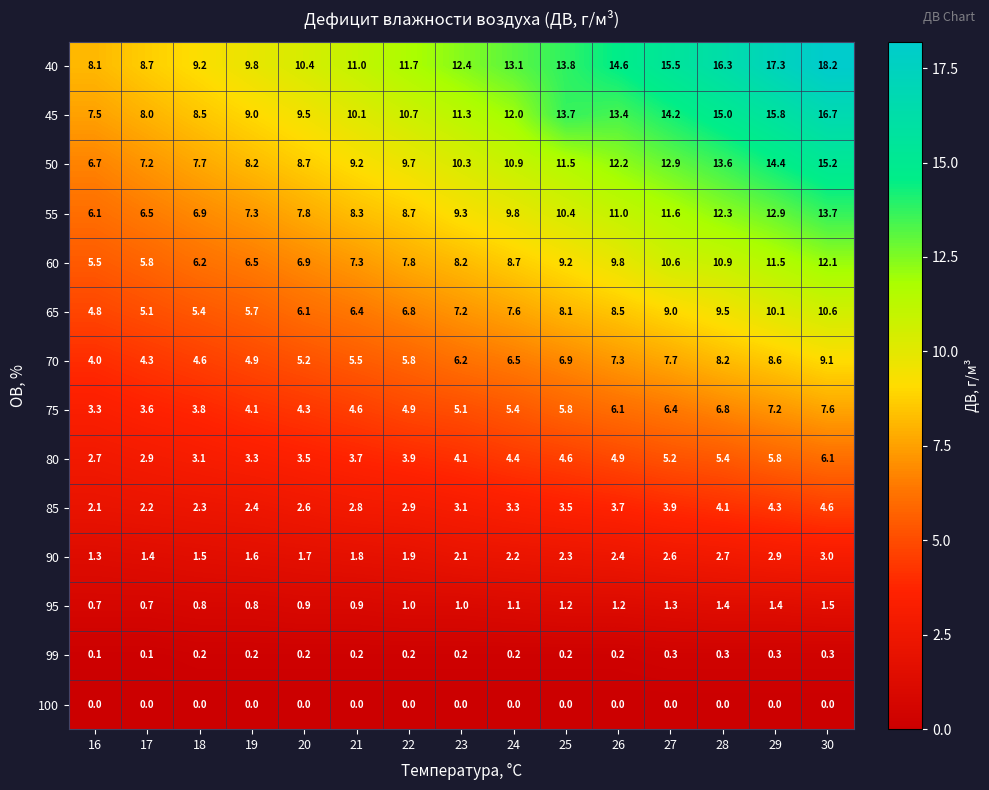

What is the difference between the highest and lowest values at 25?

13.8